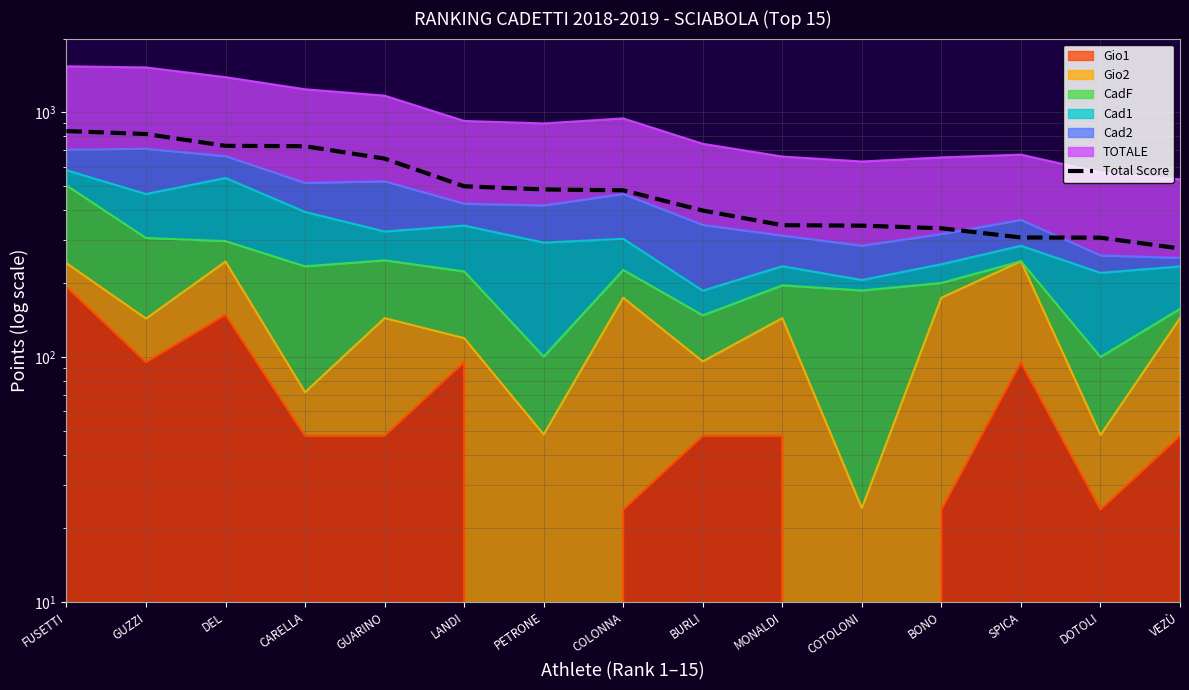

At which label does the data first exceed 479?

FUSETTI